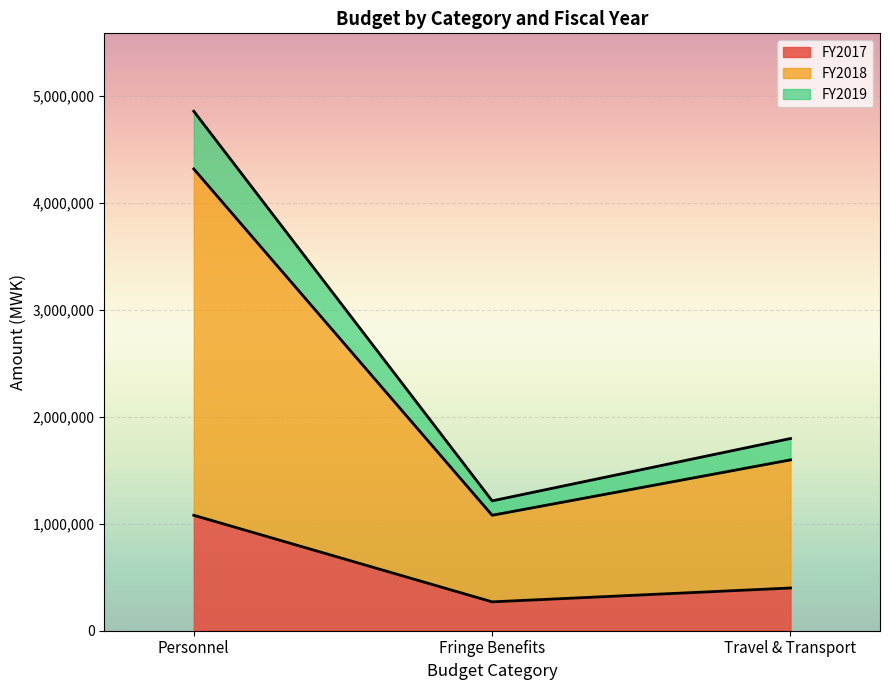

Which series has the widest spread of values?

FY2019